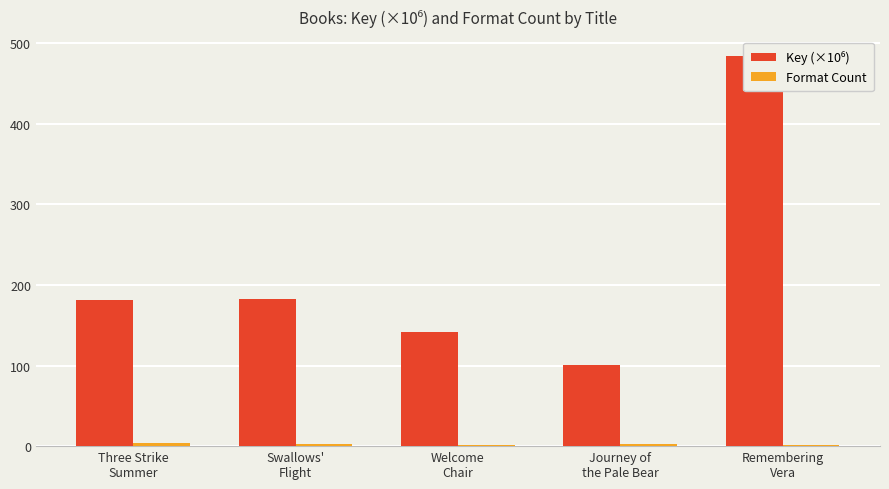

What is the total value across all series at Remembering
Vera?

486.1